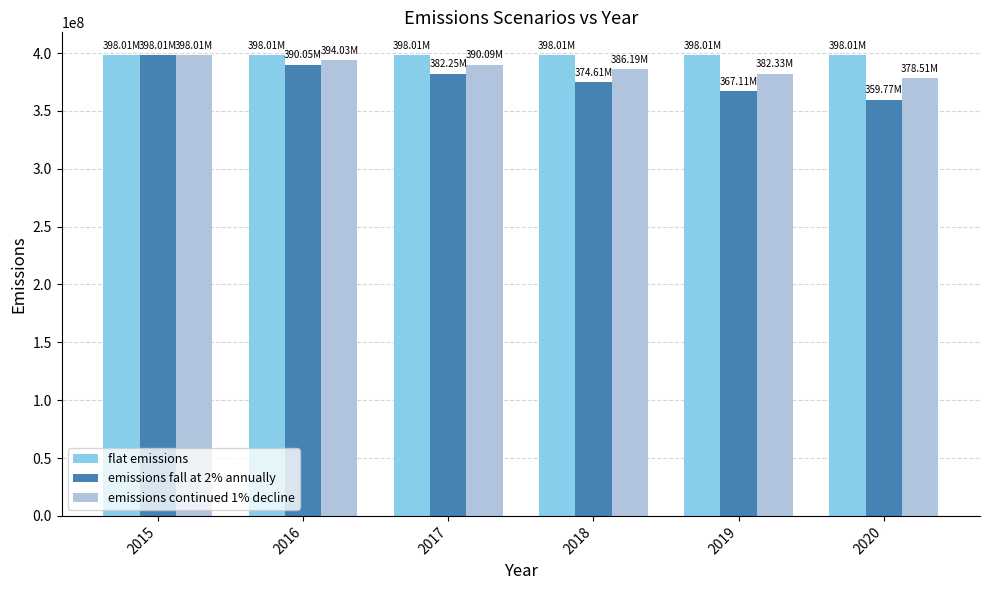

What is the value of the emissions fall at 2% annually bar at the 4th from the left?

374606016.2